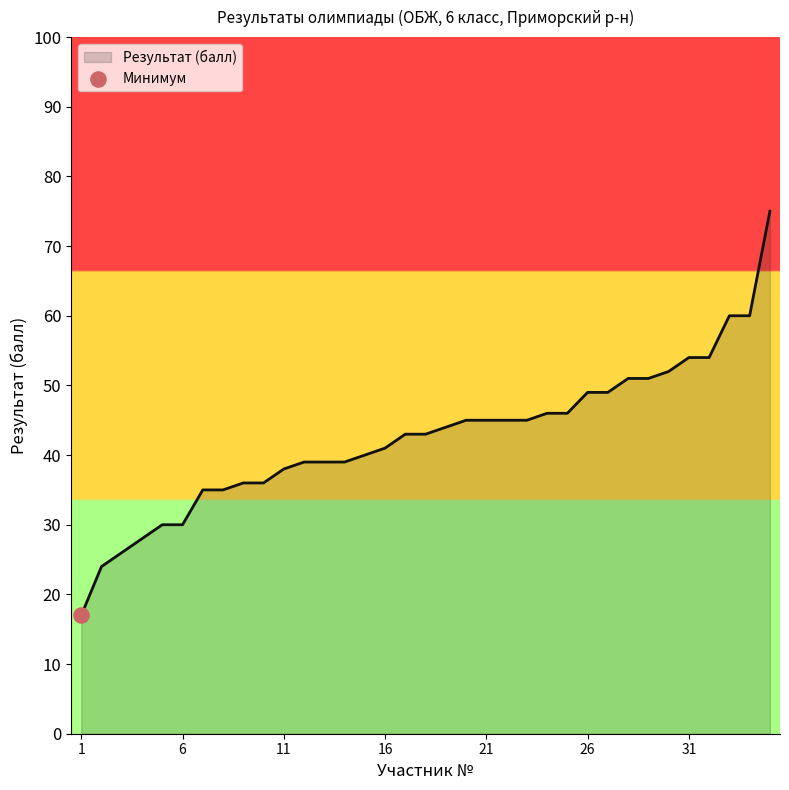

What is the minimum value shown in the chart?

17